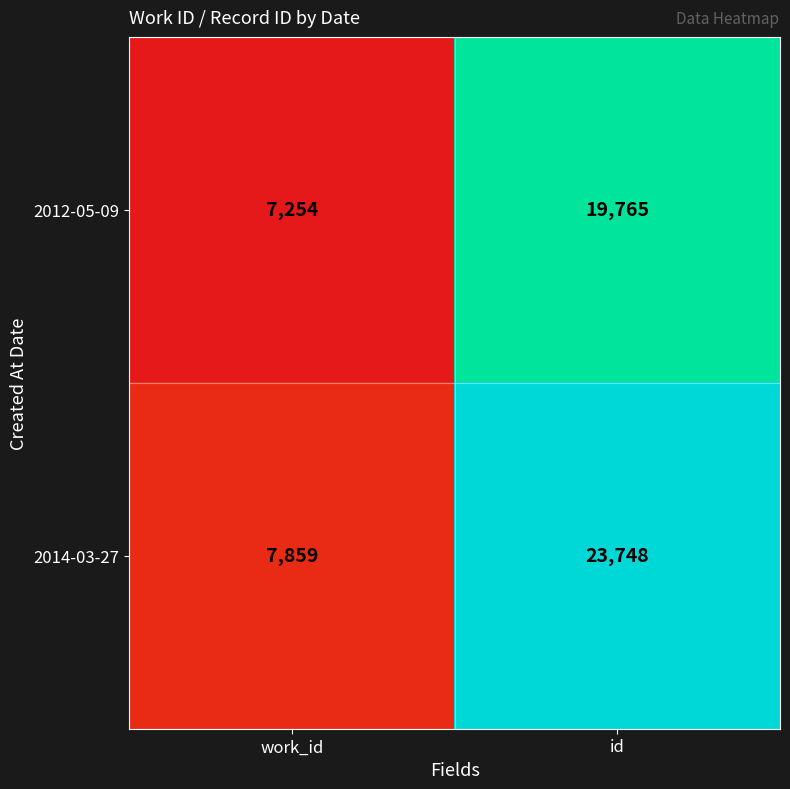

List the series in order of their peak value, highest first.

2014-03-27, 2012-05-09